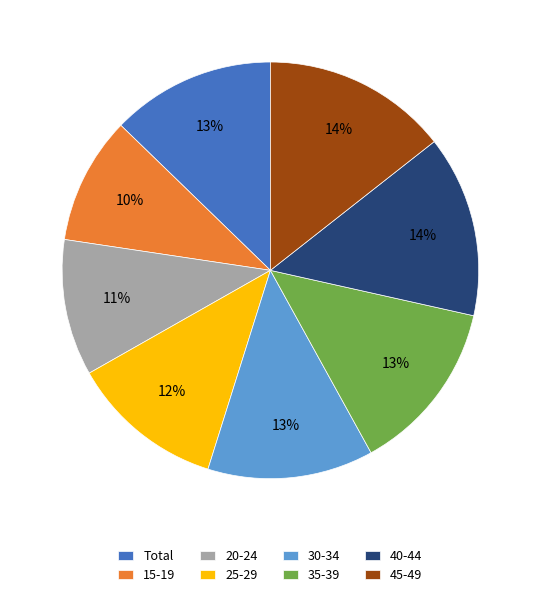

Does 40-44 account for over 50% of the chart?

No